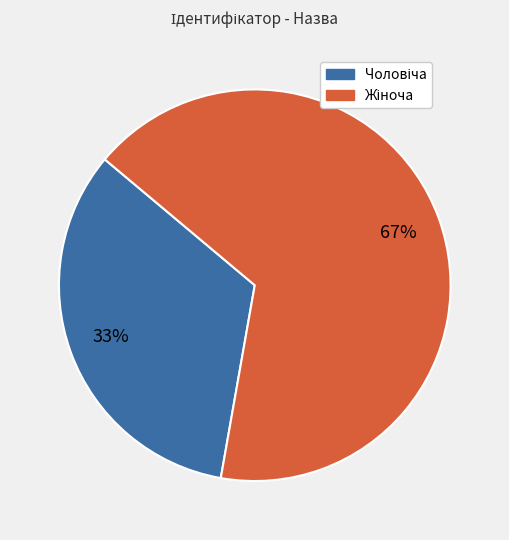

To the nearest percent, what is the average slice percentage?

50%